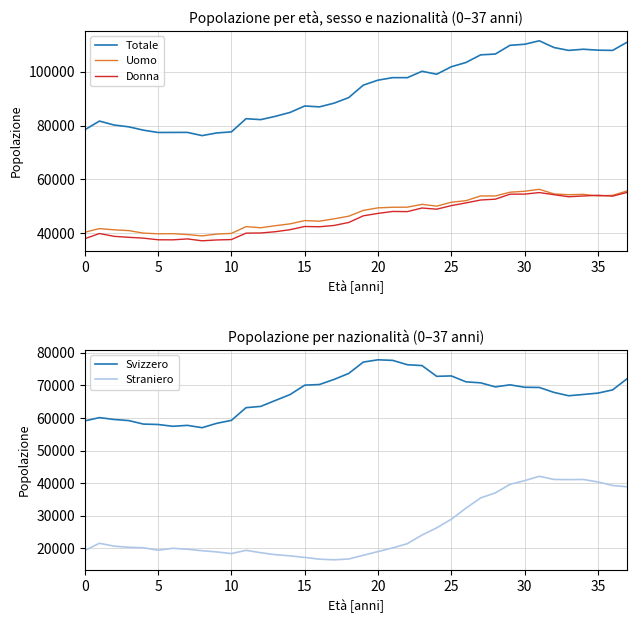

Reading left to right, list all the values displayed in this chart.

Totale: 78426	81663	80196	79522	78288	77429	77450	77458	76270	77256	77650	82547	82199	83428	84867	87265	86936	88301	90378	95014	96850	97786	97770	100145	99051	101829	103410	106243	106538	109784	110176	111458	108965	107893	108326	107982	107898	110965
Uomo: 40424	41745	41307	41004	40080	39825	39869	39534	39045	39718	39967	42481	42071	42829	43515	44730	44502	45380	46350	48513	49450	49672	49710	50749	50089	51542	52119	53876	53865	55260	55618	56338	54622	54319	54468	53863	54093	55762
Donna: 38002	39918	38889	38518	38208	37604	37581	37924	37225	37538	37683	40066	40128	40599	41352	42535	42434	42921	44028	46501	47400	48114	48060	49396	48962	50287	51291	52367	52673	54524	54558	55120	54343	53574	53858	54119	53805	55203
Svizzero: 59094	60103	59532	59191	58117	57994	57436	57727	57008	58352	59259	63157	63541	65370	67168	70052	70254	71815	73650	77143	77837	77660	76329	76063	72768	72891	71076	70771	69532	70158	69416	69353	67834	66806	67201	67618	68606	72082
Straniero: 19332	21560	20664	20331	20171	19435	20014	19731	19262	18904	18391	19390	18658	18058	17699	17213	16682	16486	16728	17871	19013	20126	21441	24082	26283	28938	32334	35472	37006	39626	40760	42105	41131	41087	41125	40364	39292	38883